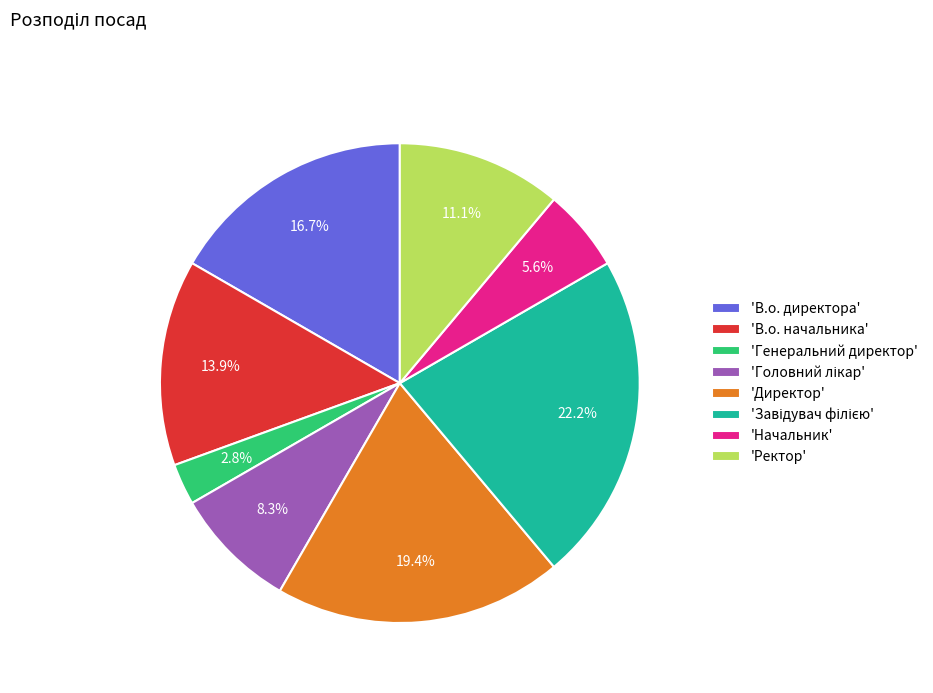

Does 'Директор' represent more than half of the total?

No